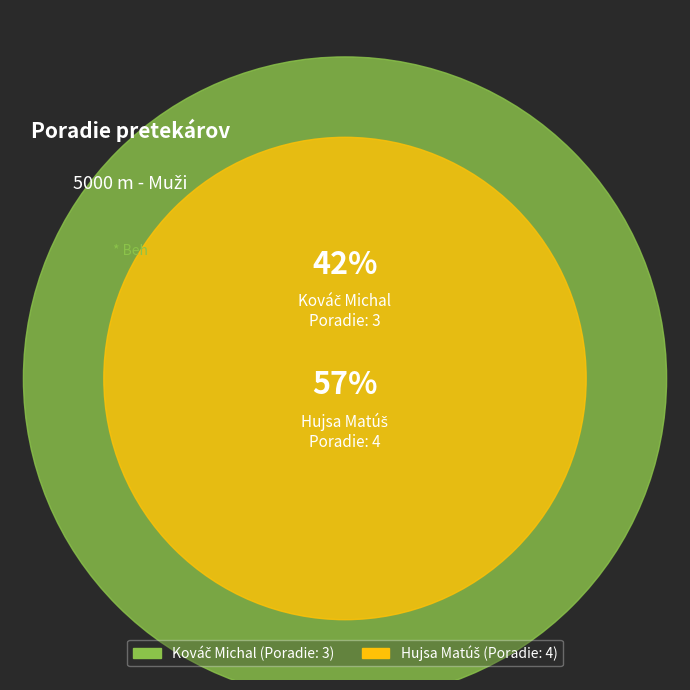

To the nearest percent, what is the combined percentage of Kováč Michal and Hujsa Matúš?

100%